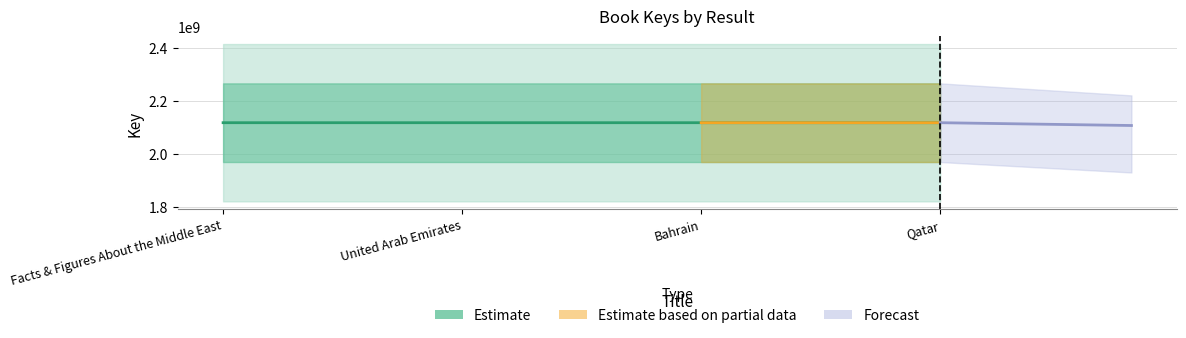

Reading left to right, what are all the values shown in this chart?

2117891813	2117886295	2117883432	2117887640